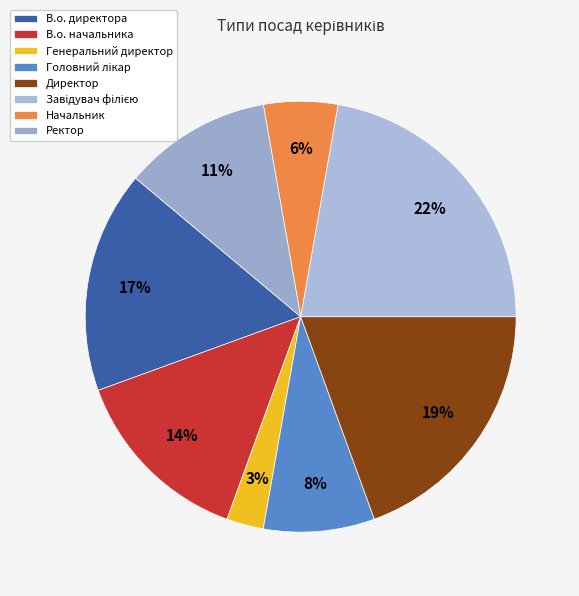

True or false: Завідувач філією accounts for 22% of the total.

True